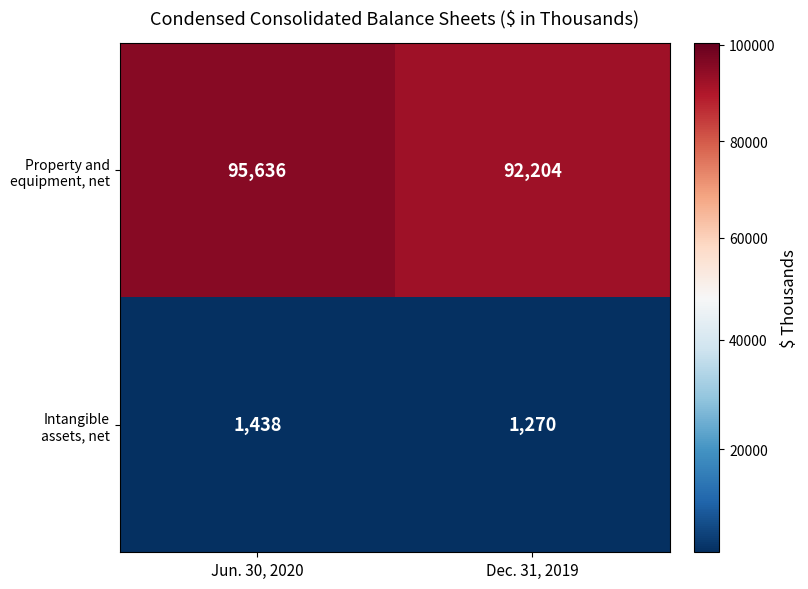

The value of Property and equipment, net at Dec. 31, 2019 is 121946. True or false?

False